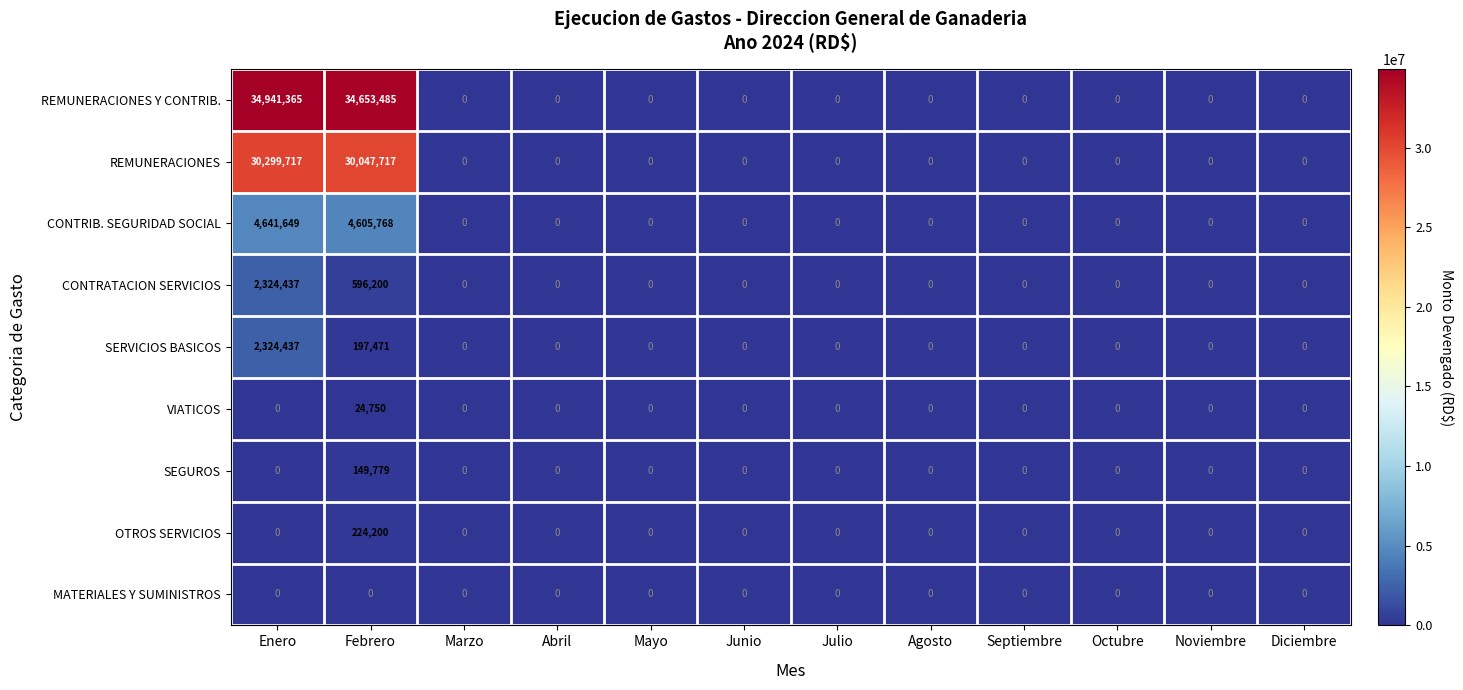

The value of SERVICIOS BASICOS at Abril is 762650. True or false?

False